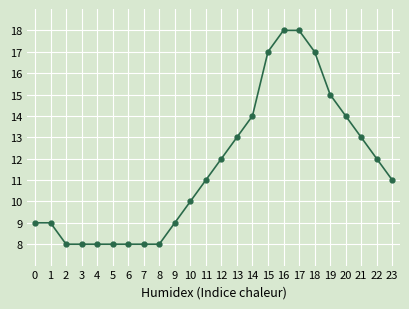

What is the change in value from 0 to 21?

+4